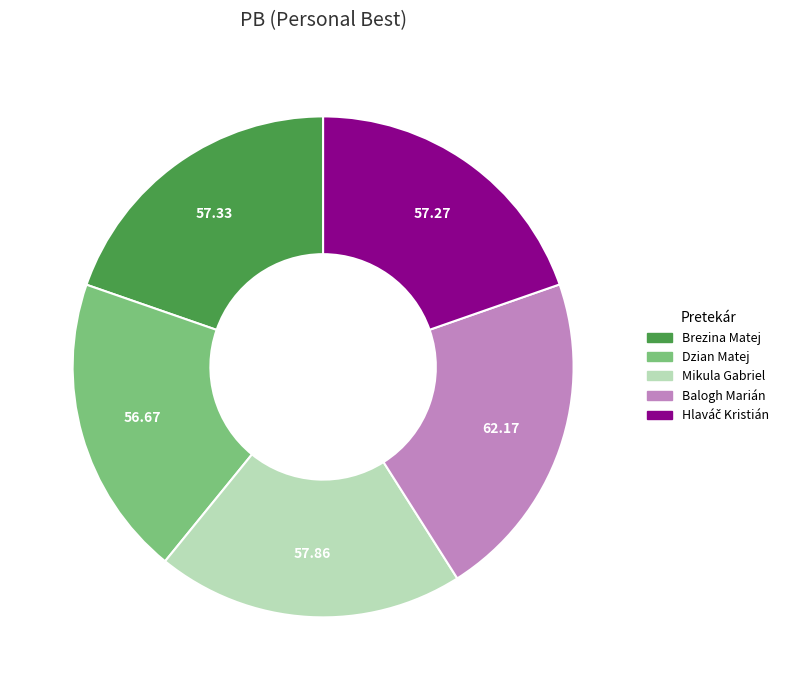

Does Brezina Matej account for over 50% of the chart?

No